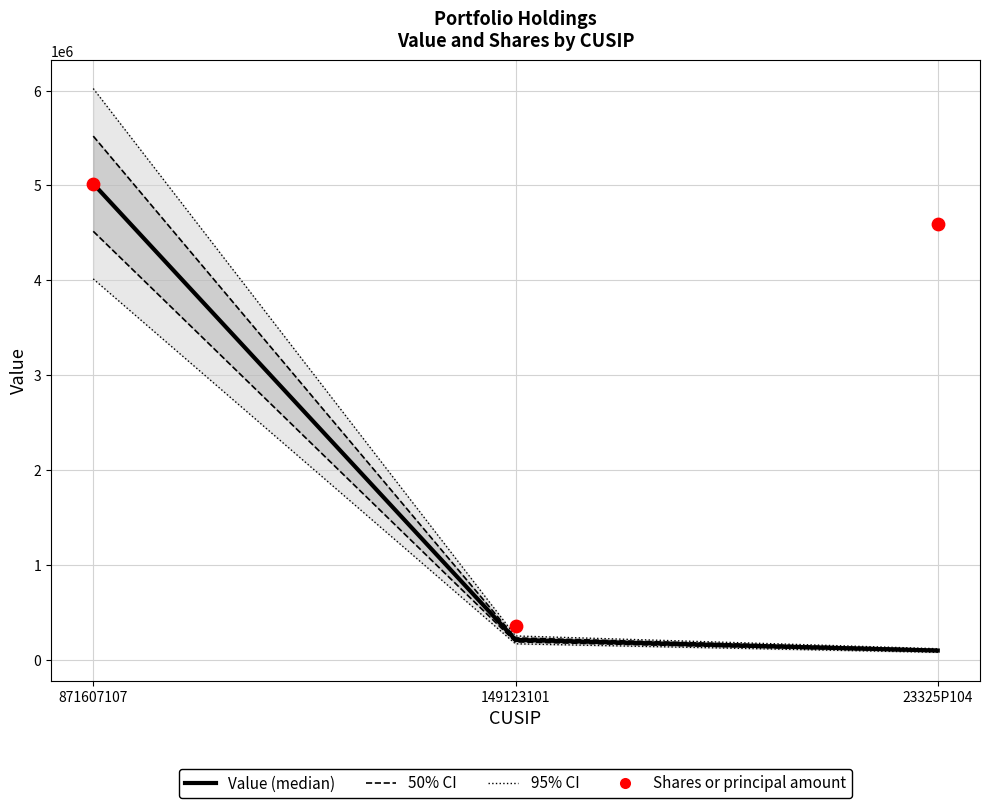

What is the total value across all series at 871607107?

10035838.0